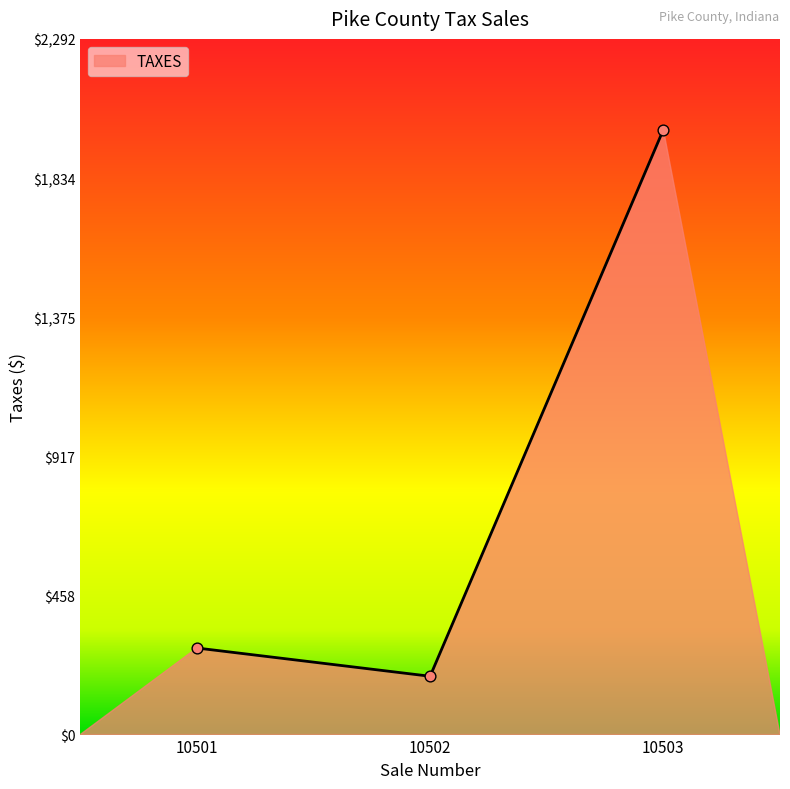

What is the ratio of the value at 10501 to the value at 10503?

0.1